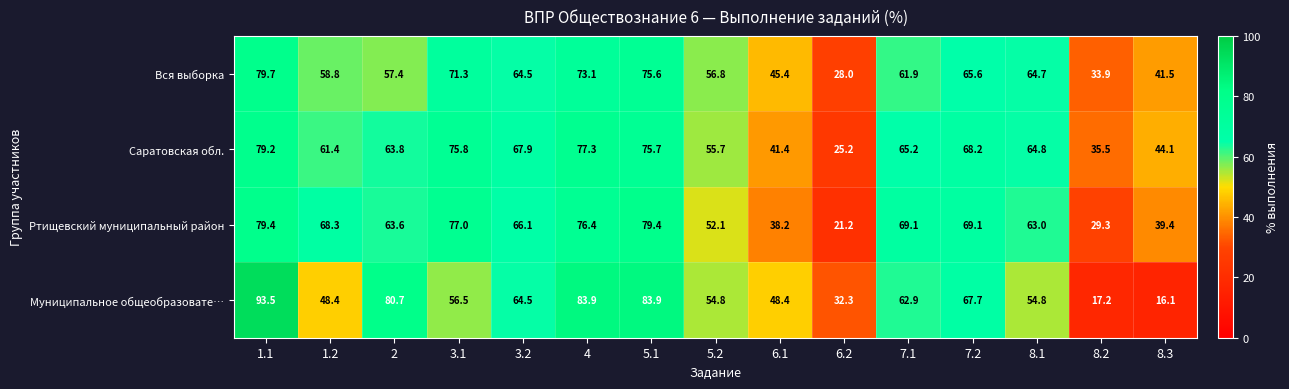

Between 6.2 and 7.2, which series saw the biggest shift?

Ртищевский муниципальный район